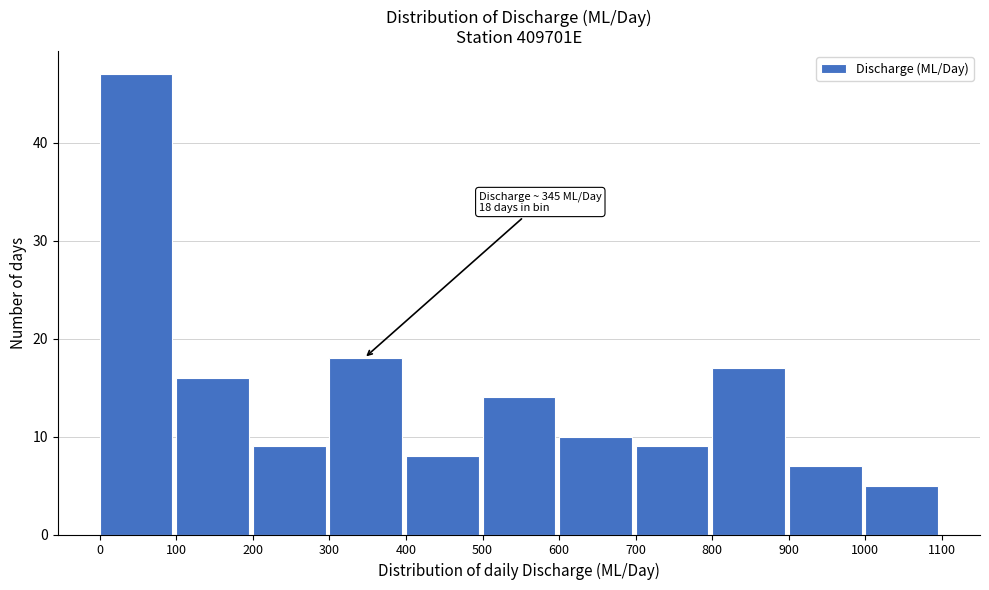

Which range on the x-axis has the tallest bar?

0 to 100